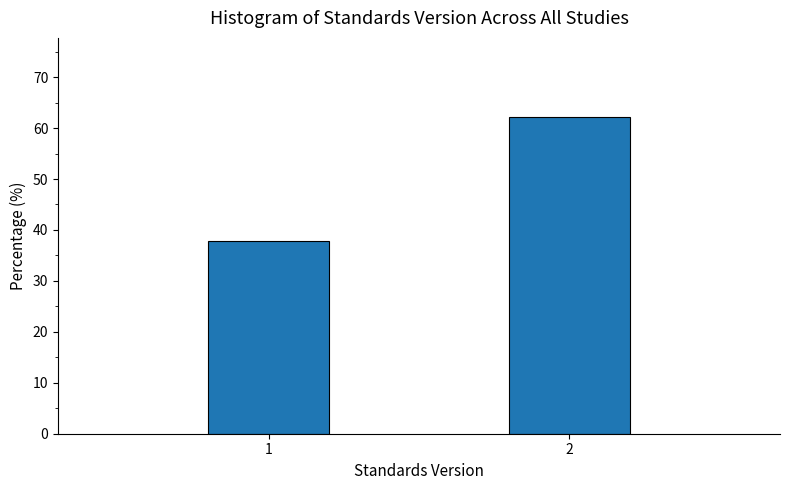

Reading left to right, transcribe all the data shown in this chart.

37.8	62.2